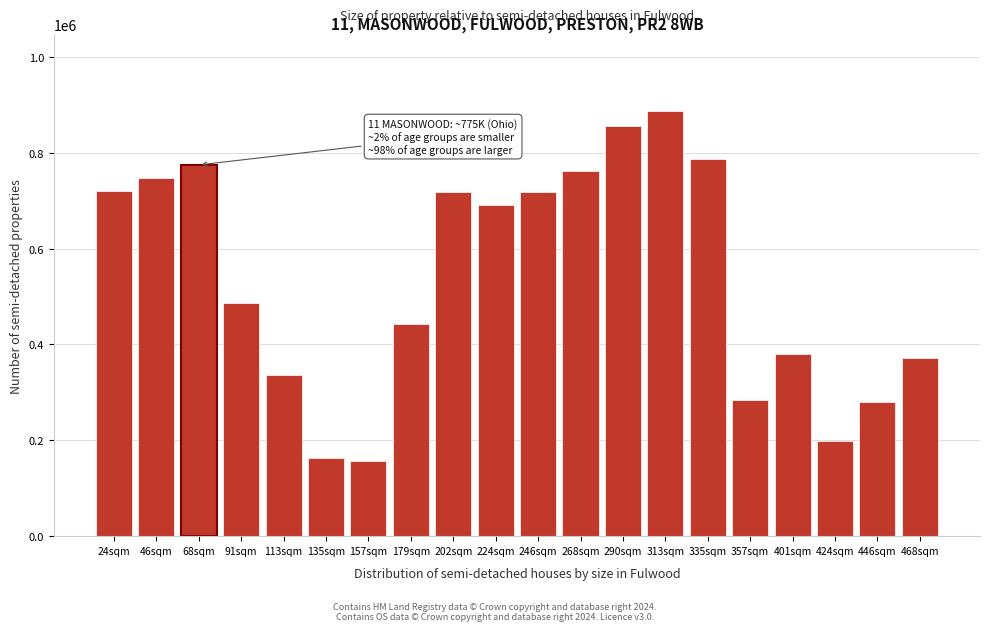

At which label is the value closest to 522051?

91sqm